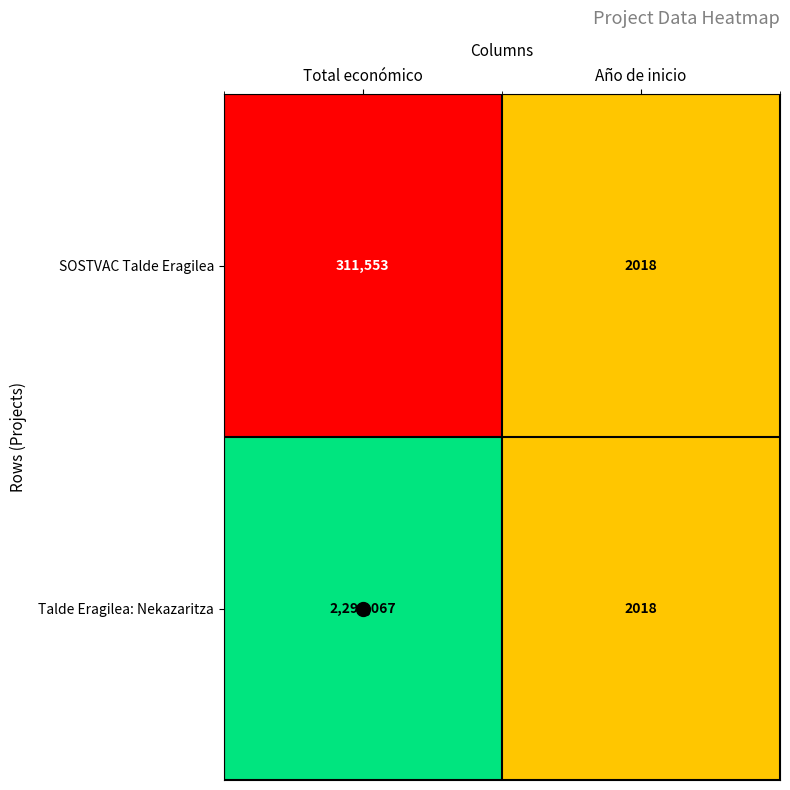

What is the smallest value displayed?

2018